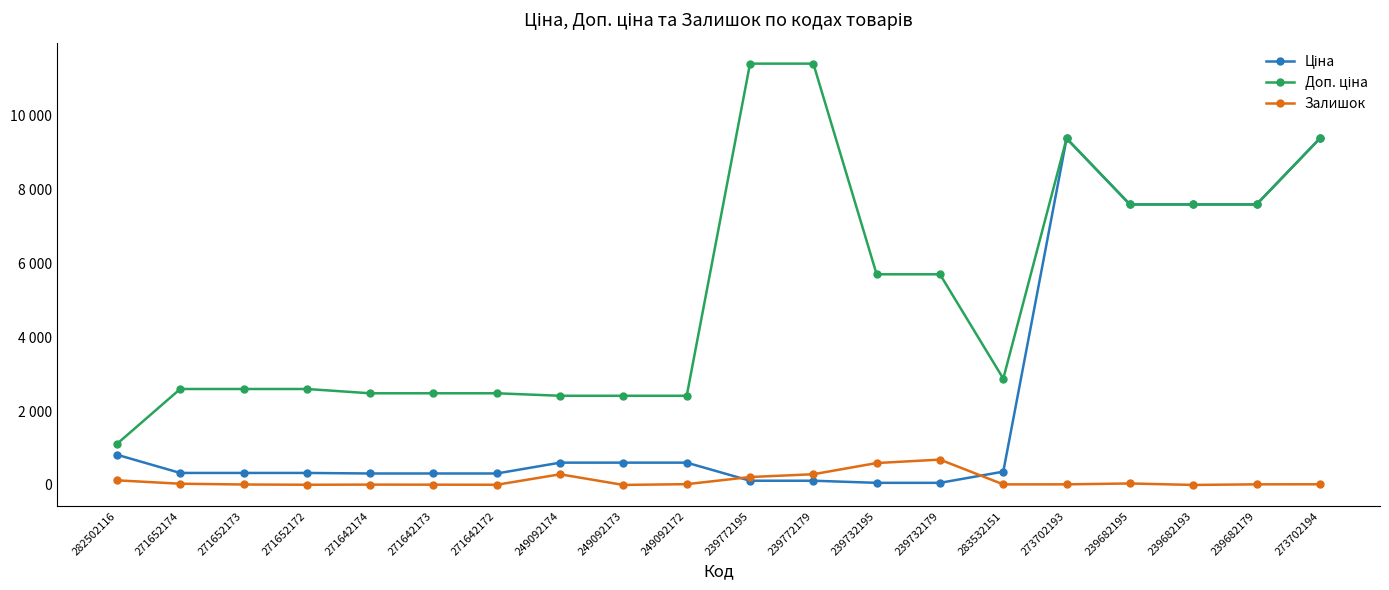

Reading left to right, transcribe all the data shown in this chart.

Ціна: 282502116=818.5	271652174=324.8	271652173=324.8	271652172=324.8	271642174=310.3	271642173=310.3	271642172=310.3	249092174=603.7	249092173=603.7	249092172=603.7	239772195=114.1	239772179=114.1	239732195=57.0	239732179=57.0	283532151=359.9	273702193=9384.0	239682195=7596.5	239682193=7596.5	239682179=7596.5	273702194=9384.0
Доп. ціна: 282502116=1109.2	271652174=2598.3	271652173=2598.3	271652172=2598.3	271642174=2482.4	271642173=2482.4	271642172=2482.4	249092174=2414.8	249092173=2414.8	249092172=2414.8	239772195=11410.0	239772179=11410.0	239732195=5705.0	239732179=5705.0	283532151=2878.8	273702193=9384.0	239682195=7596.5	239682193=7596.5	239682179=7596.5	273702194=9384.0
Залишок: 282502116=125.0	271652174=33.0	271652173=12.0	271652172=5.0	271642174=9.0	271642173=7.0	271642172=5.0	249092174=288.0	249092173=0.0	249092172=21.0	239772195=214.0	239772179=290.0	239732195=593.0	239732179=686.0	283532151=15.0	273702193=16.0	239682195=40.0	239682193=0.0	239682179=16.0	273702194=18.0